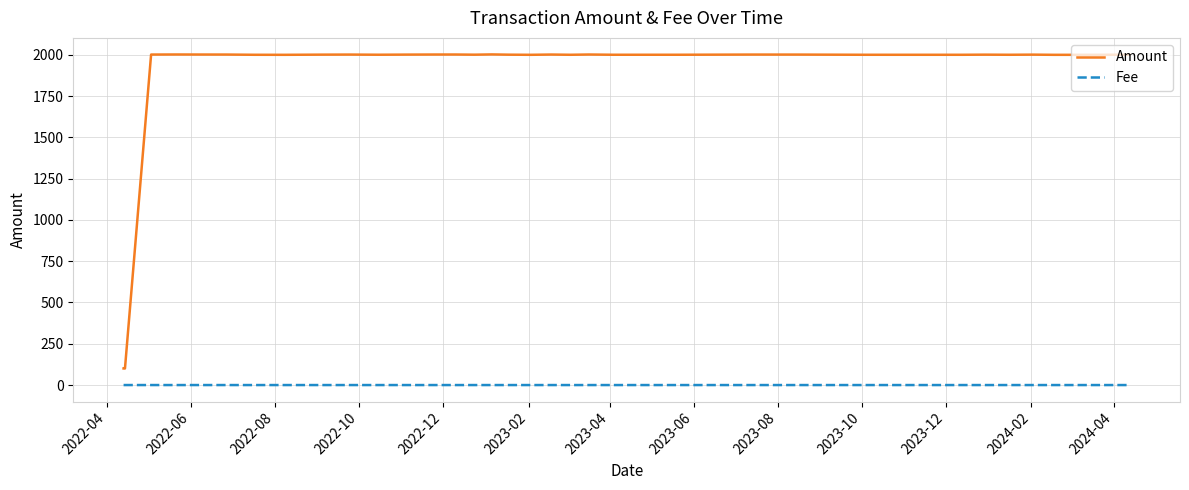

What is the maximum value shown in the chart?

2002.5